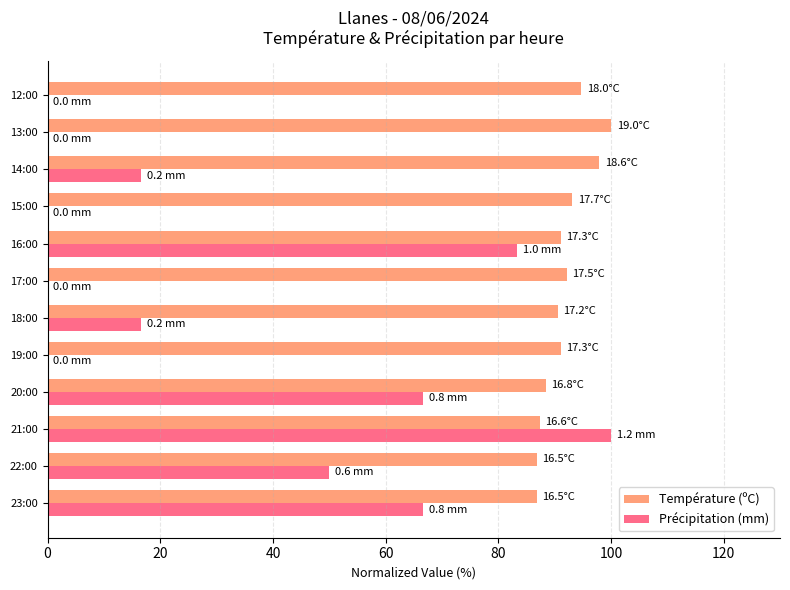

Which series has the largest total across all categories?

Température (ºC)